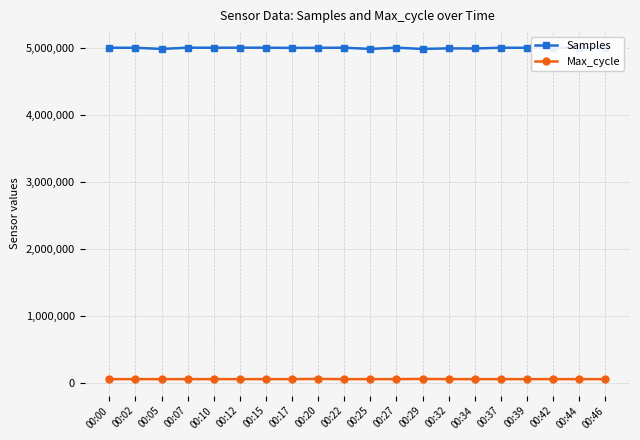

True or false: Samples and Max_cycle cross at least once.

False